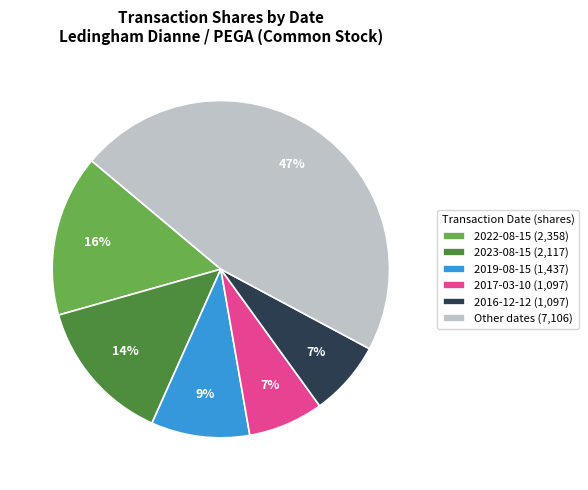

True or false: Other dates (7,106) accounts for 47% of the total.

True